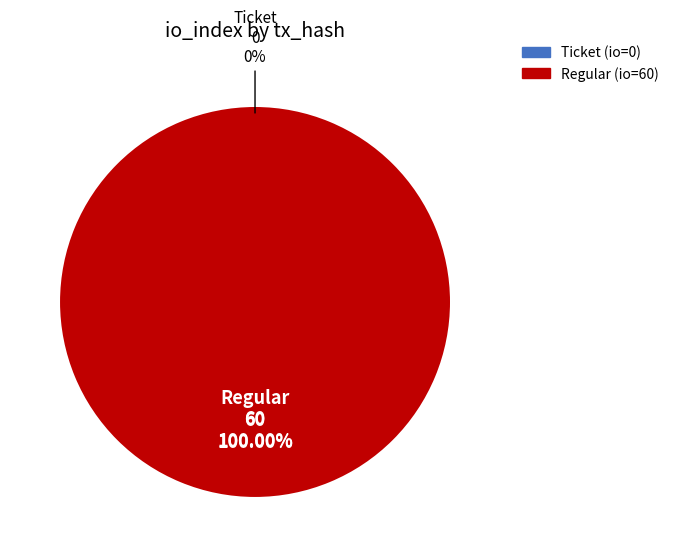

Rank the categories by value from highest to lowest.

Regular (io_index=60), Ticket (io_index=0)